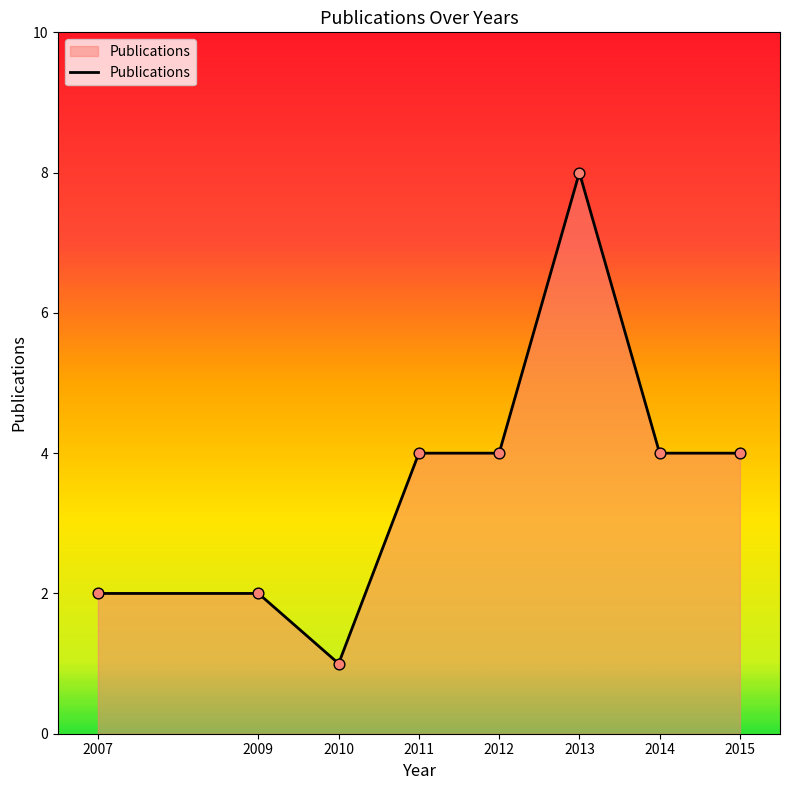

What is the change in value from 2007 to 2012?

+2